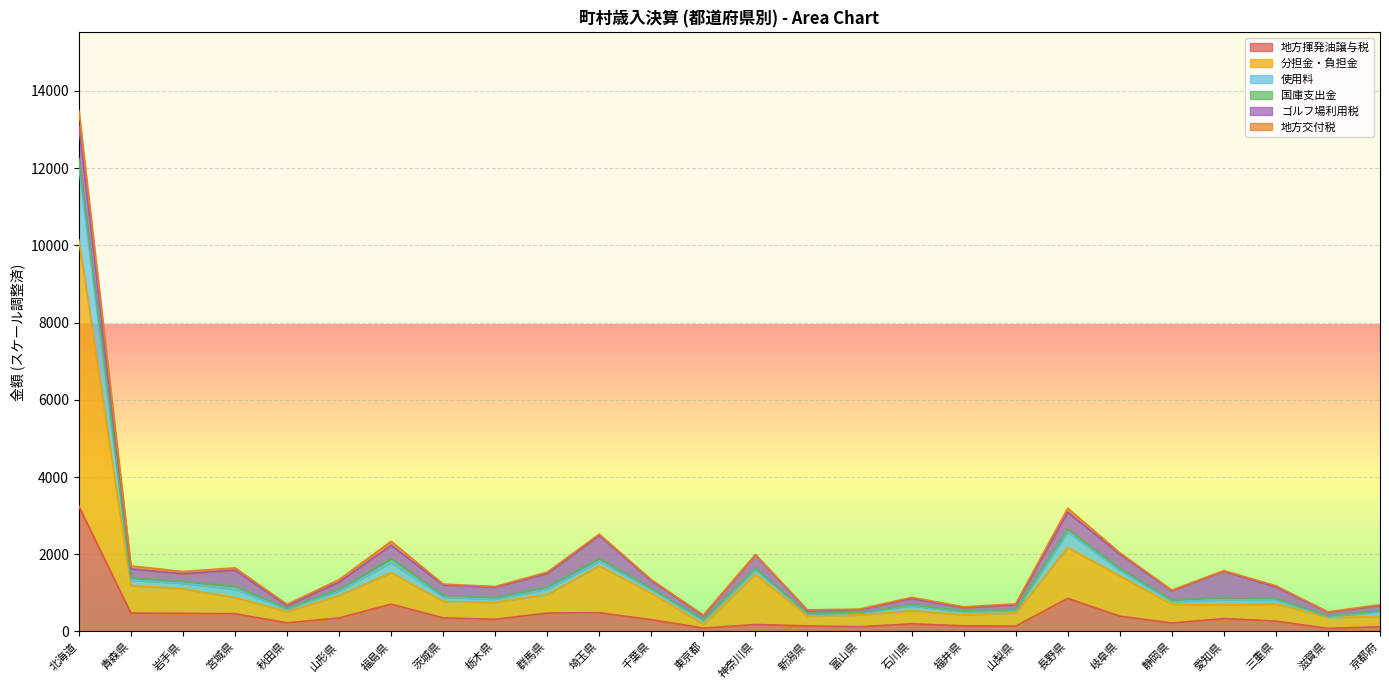

At which category is the sum across all series the highest?

北海道